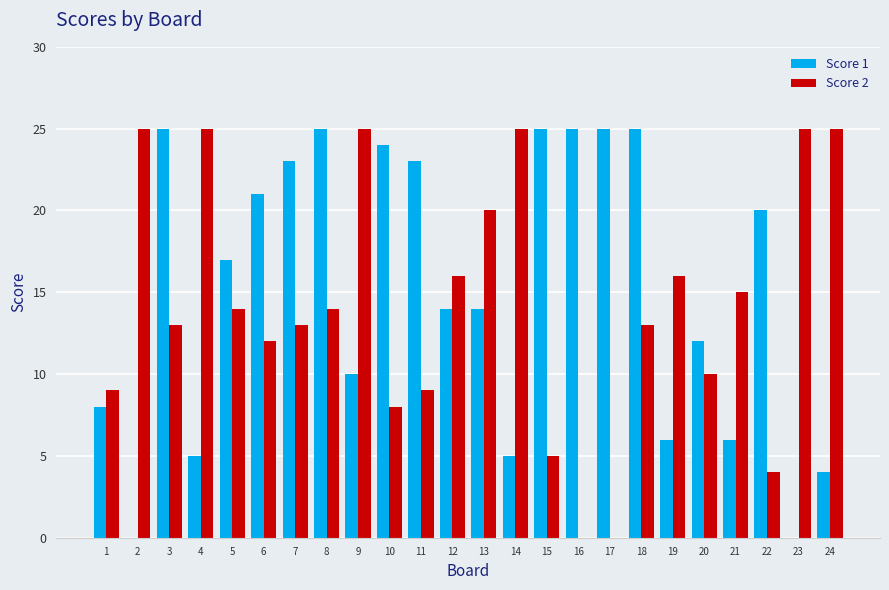

What is the sum of all Score 2 values?

341